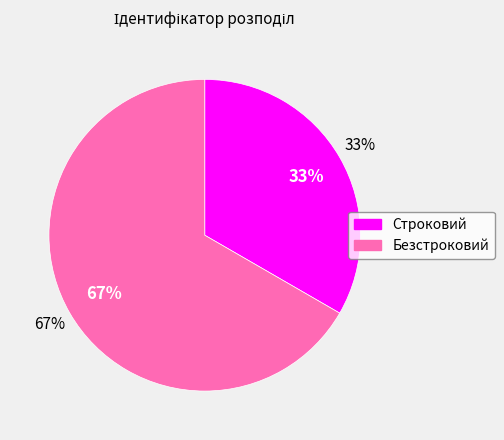

Rank the categories by value from highest to lowest.

Безстроковий, Строковий